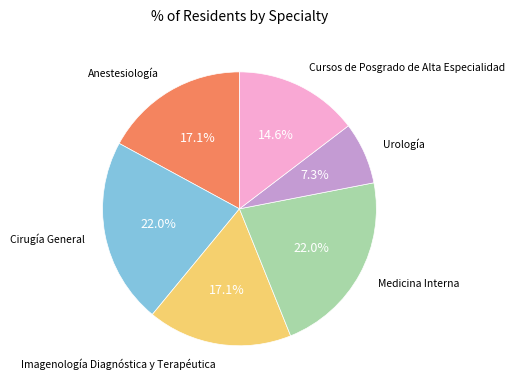

How many slices are in this pie chart?

6